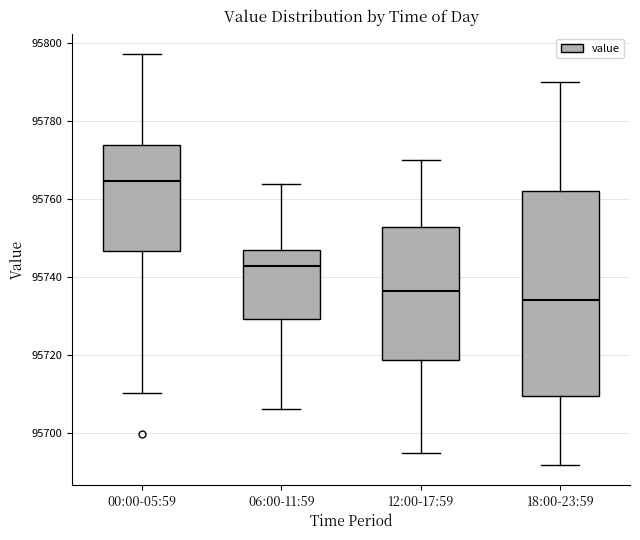

Reading left to right, read every box against the y-axis: the position of its median line, the range the box covers, and the ends of its whiskers. The values are not printed on the chart, so give them approximately, as read against the axis.

00:00-05:59: median 95764, box 95746 to 95774, whiskers 95710 to 95798
06:00-11:59: median 95742, box 95730 to 95746, whiskers 95706 to 95764
12:00-17:59: median 95736, box 95718 to 95752, whiskers 95696 to 95770
18:00-23:59: median 95734, box 95710 to 95762, whiskers 95692 to 95790